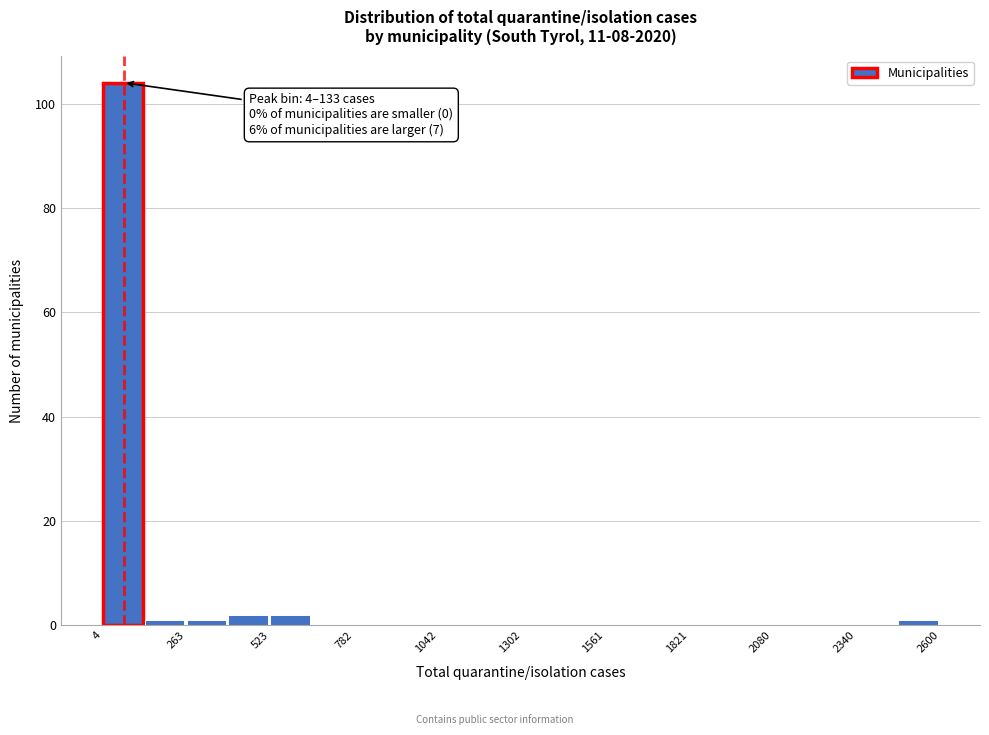

Around what value on the x-axis is the tallest bar? Give the approximate position of its centre, as read against the axis.

50